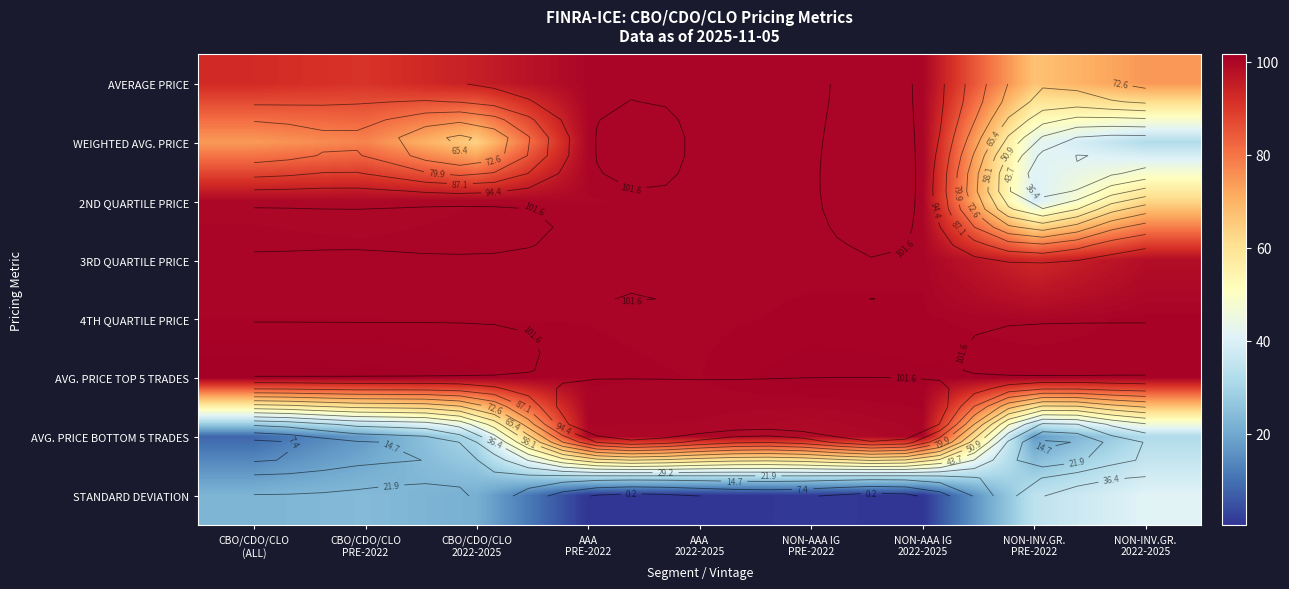

Where is AVG. PRICE BOTTOM 5 TRADES nearest to the value 54?

CBO/CDO/CLO 2022-2025